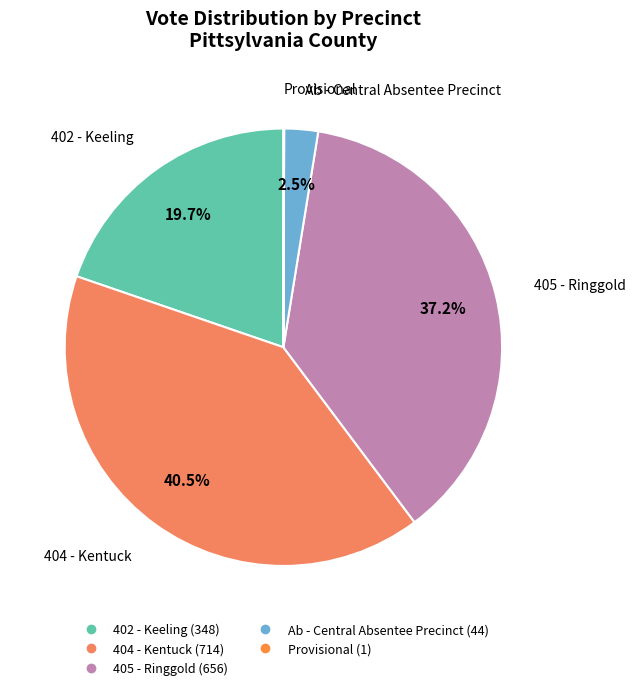

Which slice is the largest?

404 - Kentuck